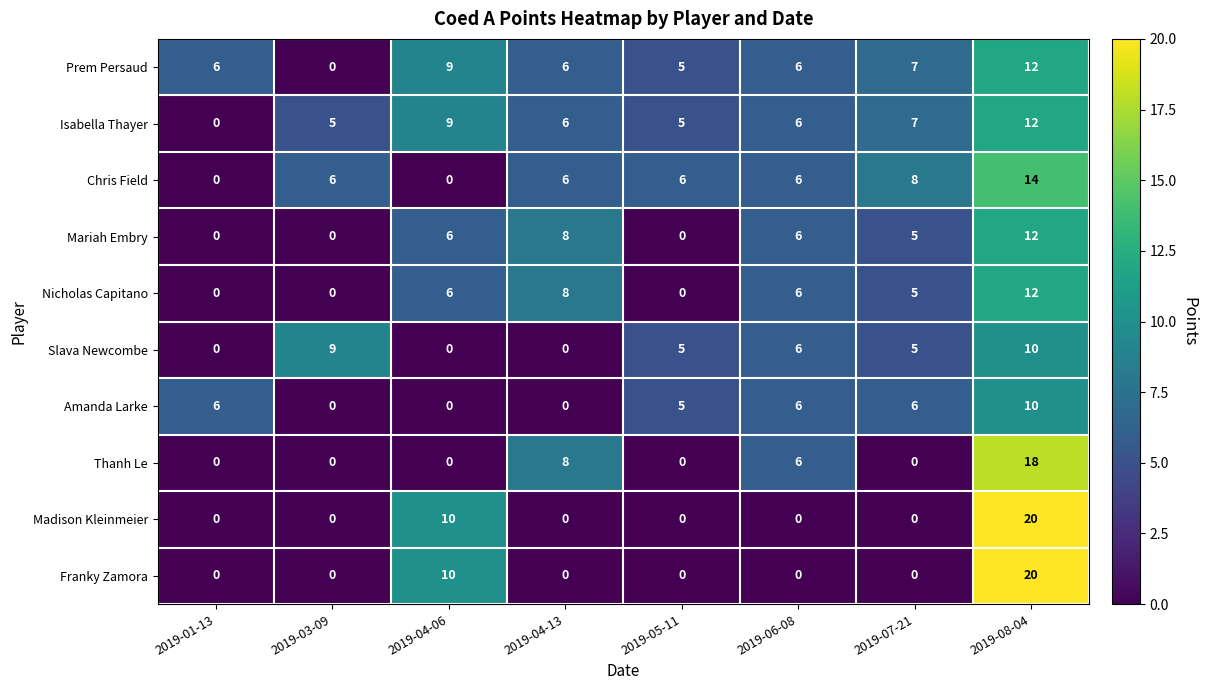

Count the Mariah Embry values in the range 0 to 8.

7